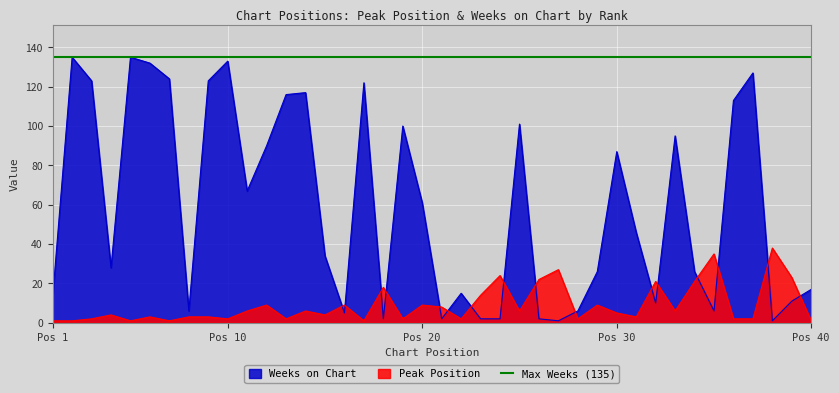

Between 26 and 27, which series saw the biggest shift?

Peak Position